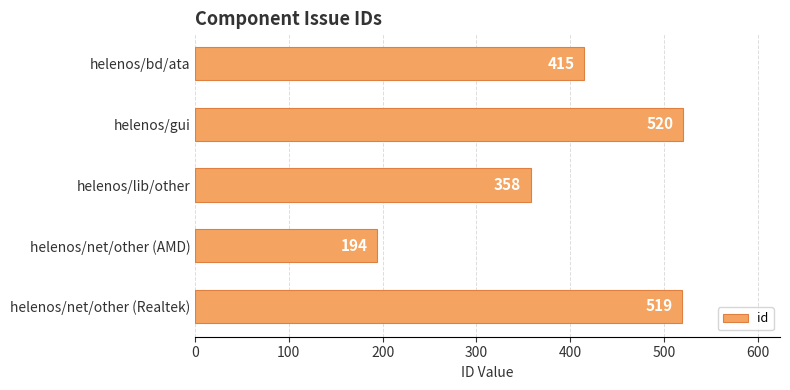

What is the difference between the second highest and second lowest values?

161